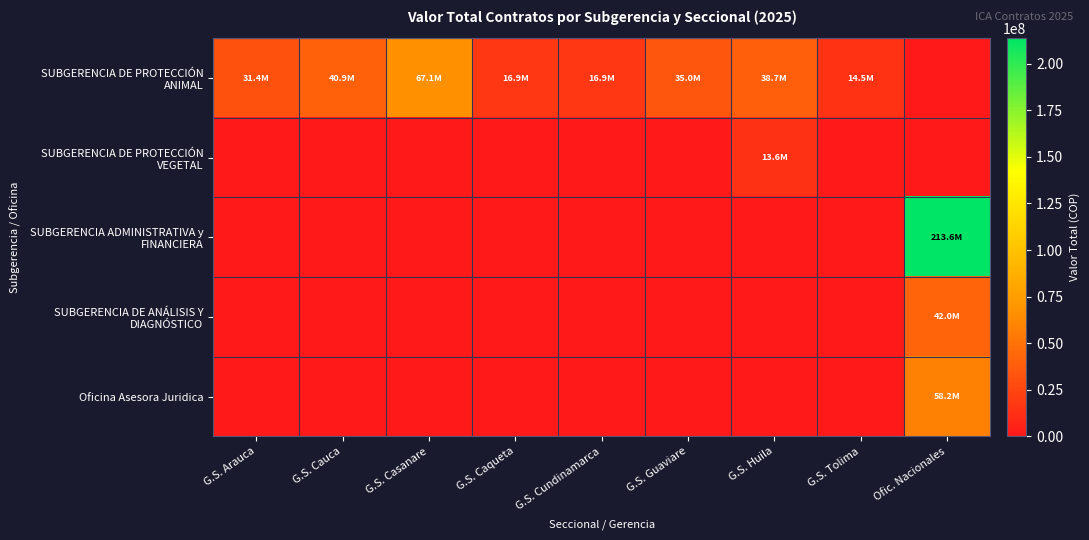

At how many categories does at least one series exceed 43743844?

2